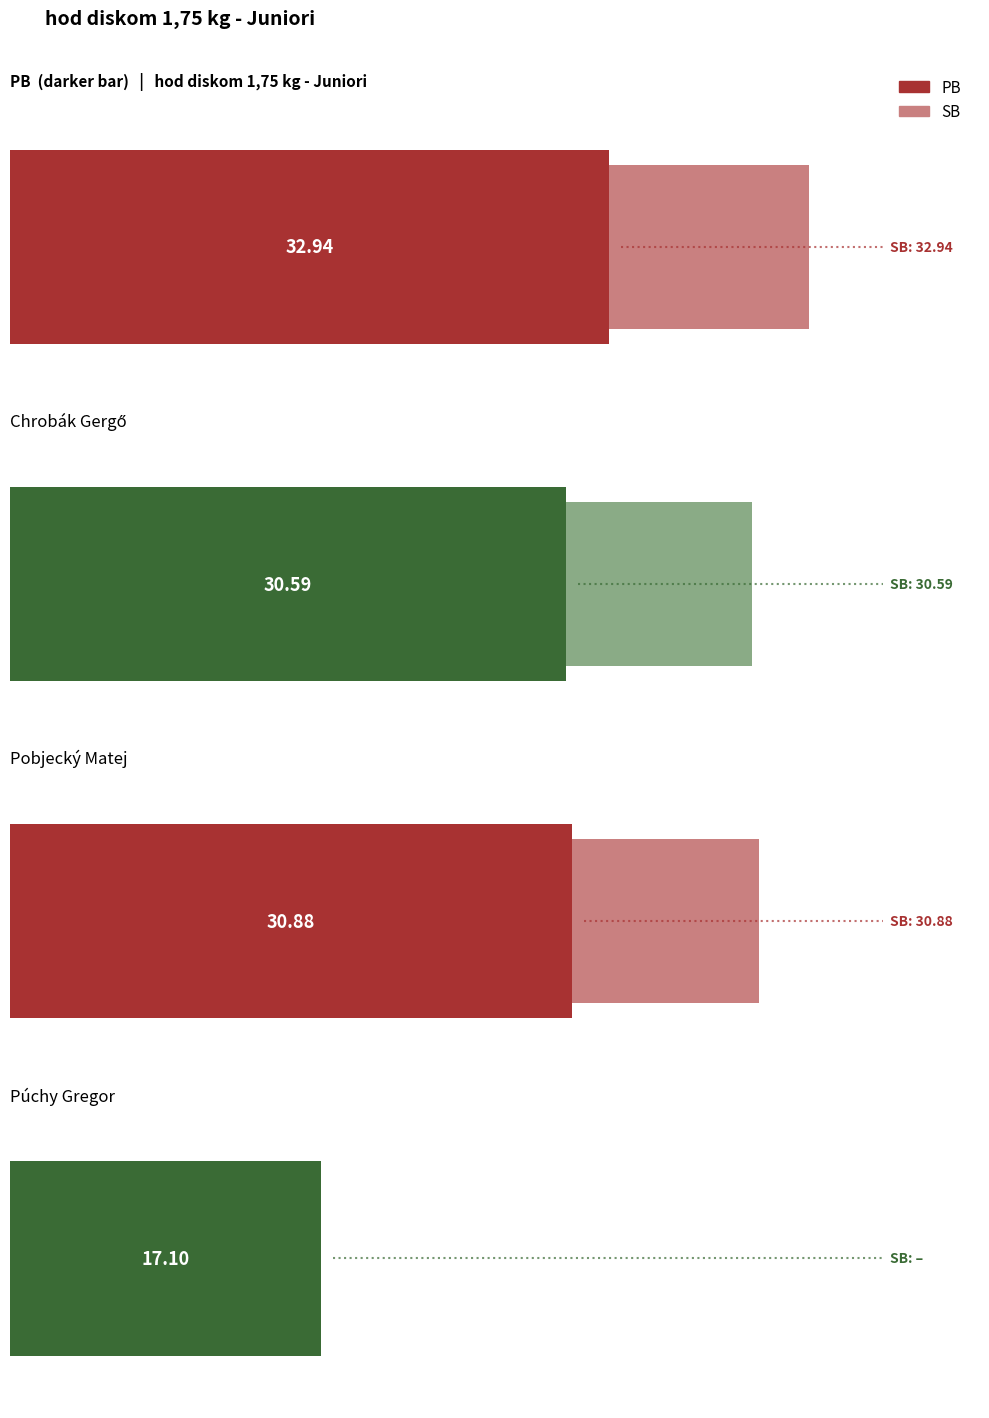

Is it true that SB equals 30.9 at Pobjecký Matej?

True